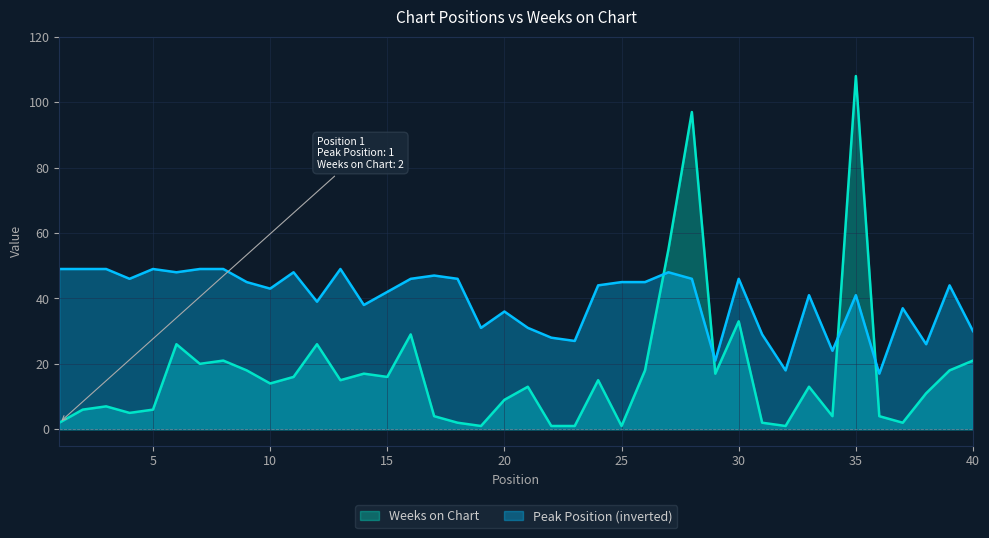

Reading right to left, what are all the values shown in this chart?

Peak Position: 40=30	39=44	38=26	37=37	36=17	35=41	34=24	33=41	32=18	31=29	30=46	29=21	28=46	27=48	26=45	25=45	24=44	23=27	22=28	21=31	20=36	19=31	18=46	17=47	16=46	15=42	14=38	13=49	12=39	11=48	10=43	9=45	8=49	7=49	6=48	5=49	4=46	3=49	2=49	1=49
Weeks on Chart: 40=21	39=18	38=11	37=2	36=4	35=108	34=4	33=13	32=1	31=2	30=33	29=17	28=97	27=55	26=18	25=1	24=15	23=1	22=1	21=13	20=9	19=1	18=2	17=4	16=29	15=16	14=17	13=15	12=26	11=16	10=14	9=18	8=21	7=20	6=26	5=6	4=5	3=7	2=6	1=2